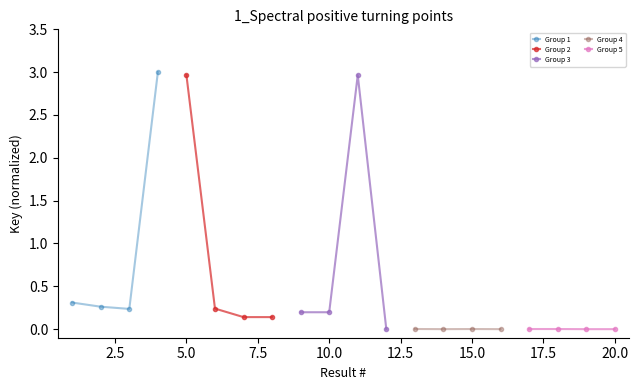

List the series in order of their peak value, lowest first.

Group 5, Group 4, Group 2, Group 3, Group 1